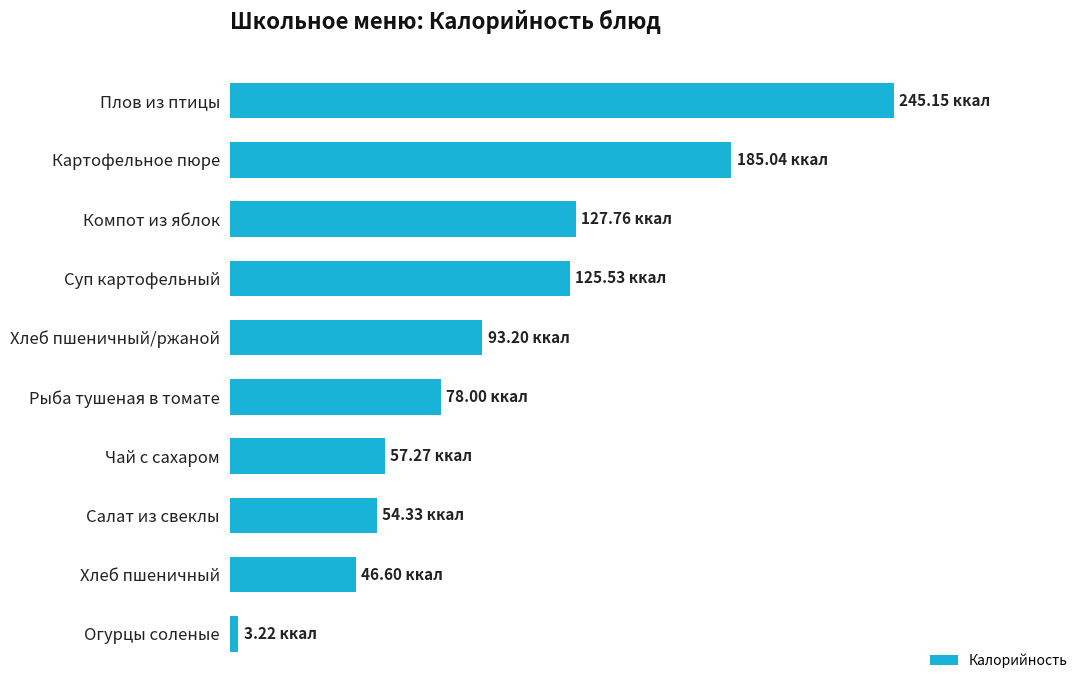

Are the bars horizontal?

Yes